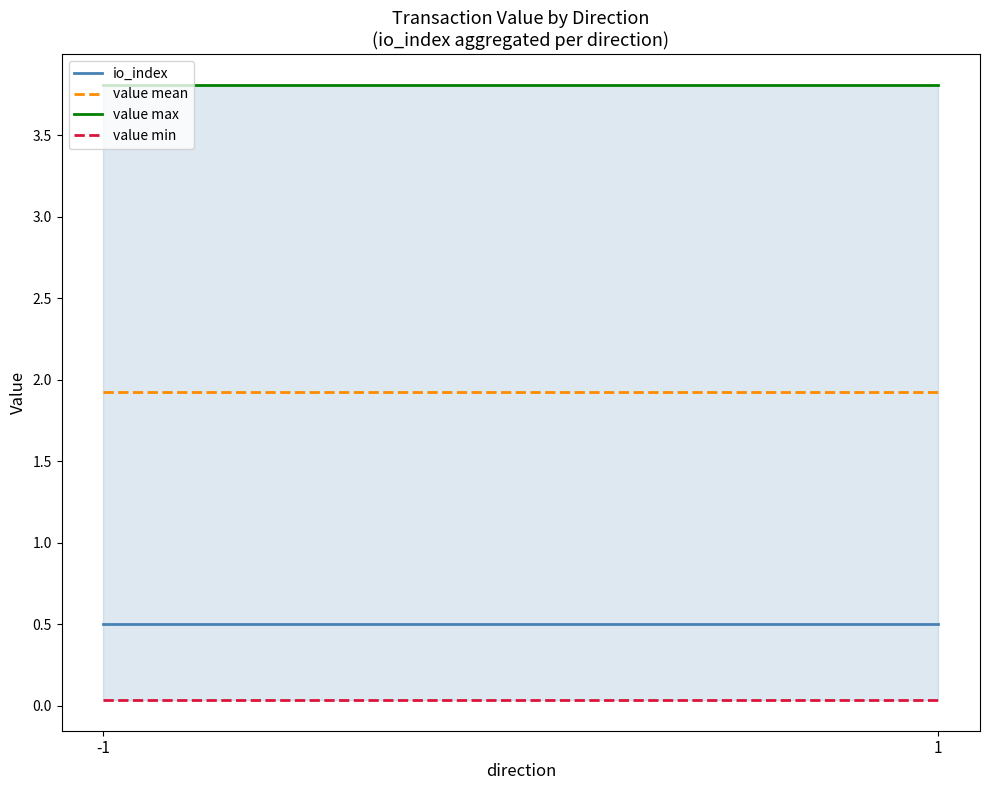

At how many categories does at least one series exceed 2?

2